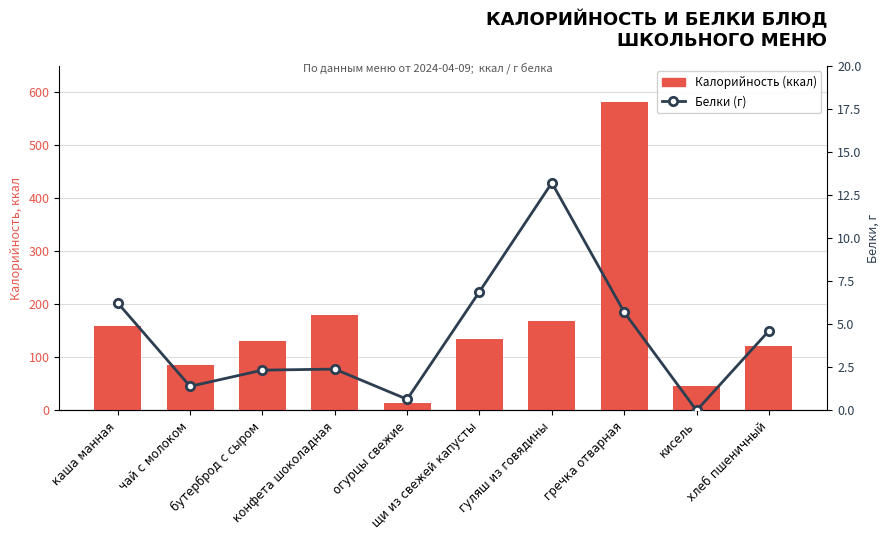

What value does the Калорийность series have at кисель?

45.4